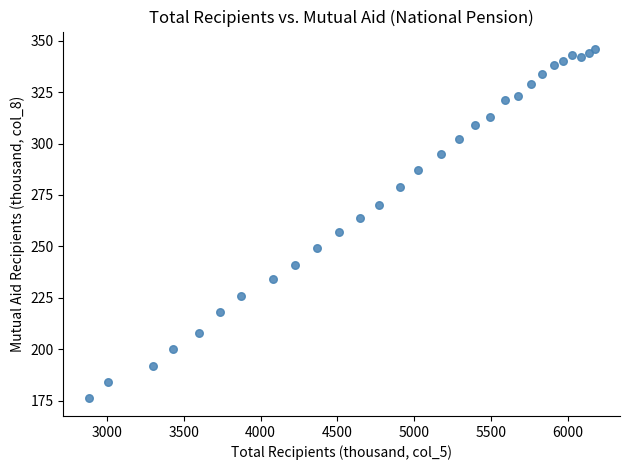

What is the range of Y values (max minus min)?

170